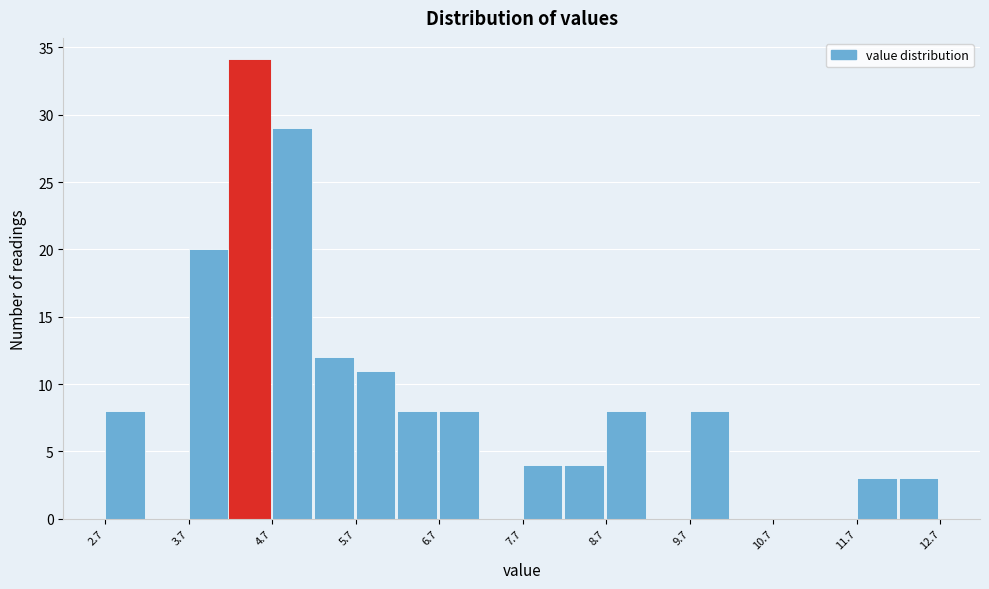

Over which range of the x-axis is the bar tallest?

4.23 to 4.73